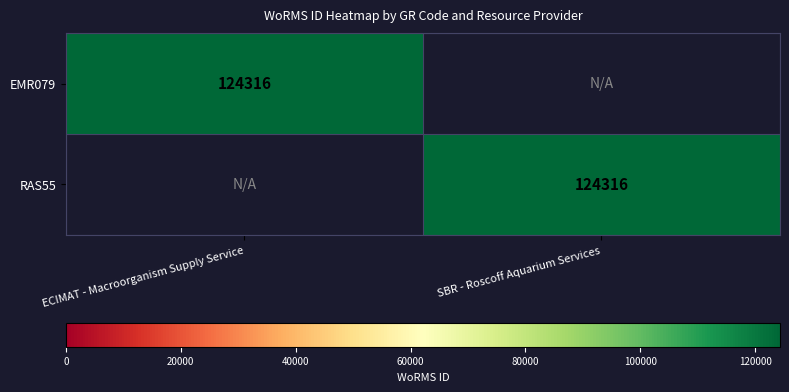

Between SBR - Roscoff Aquarium Services and ECIMAT - Macroorganism Supply Service, which is larger?

ECIMAT - Macroorganism Supply Service